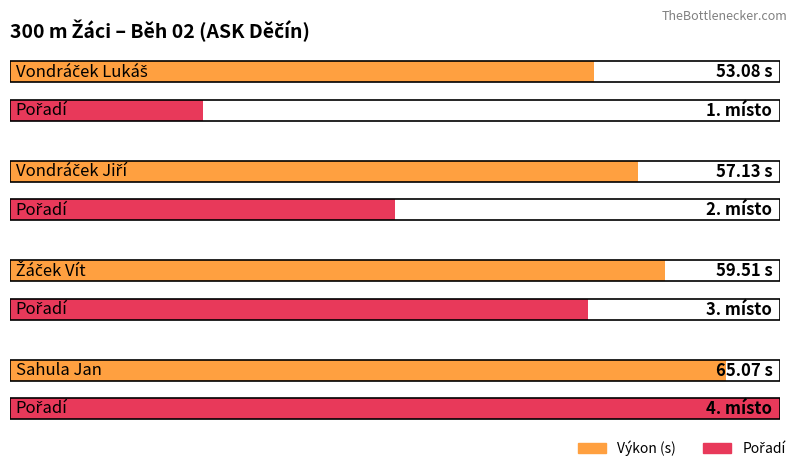

Rank the series by their maximum value, from highest to lowest.

Výkon, Pořadí